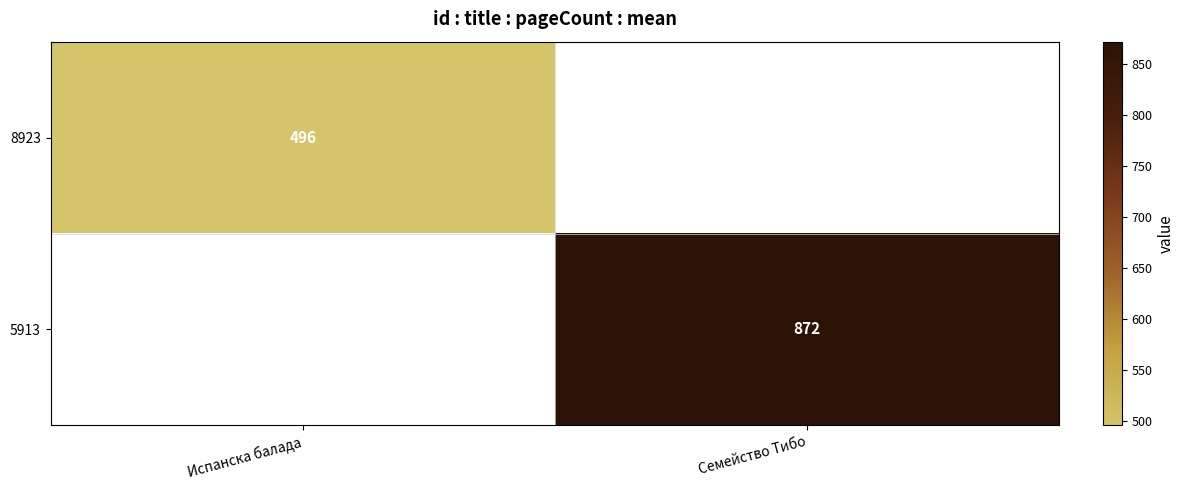

The value of 8923 at Испанска балада is 817. True or false?

False